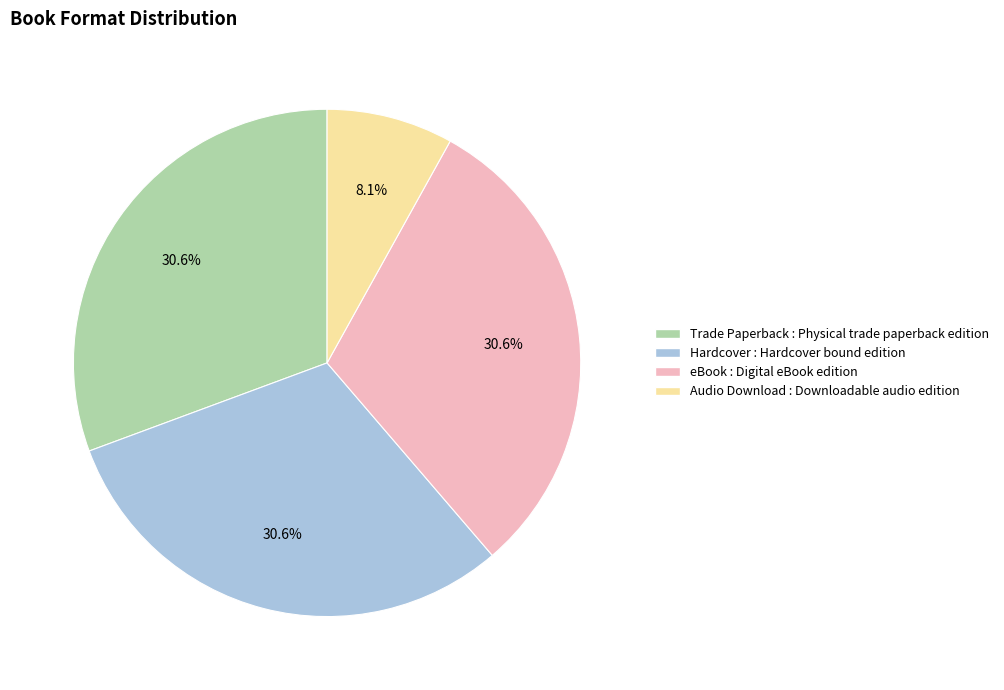

Count the number of slices in the pie.

4